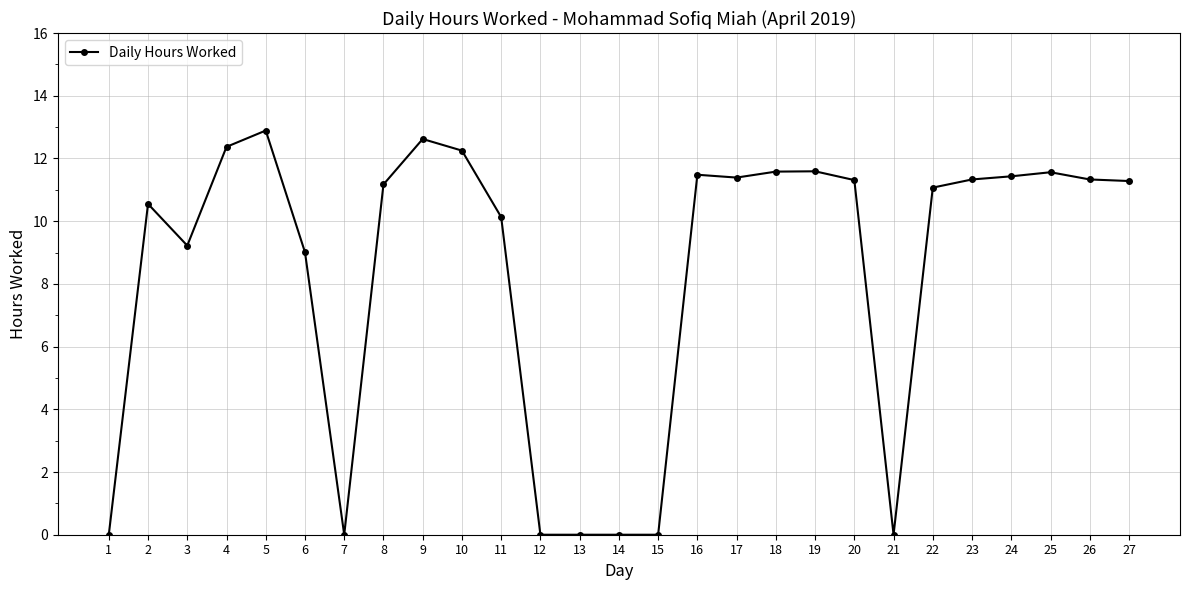

The chart shows a value of 11.5 at 16. True or false?

True